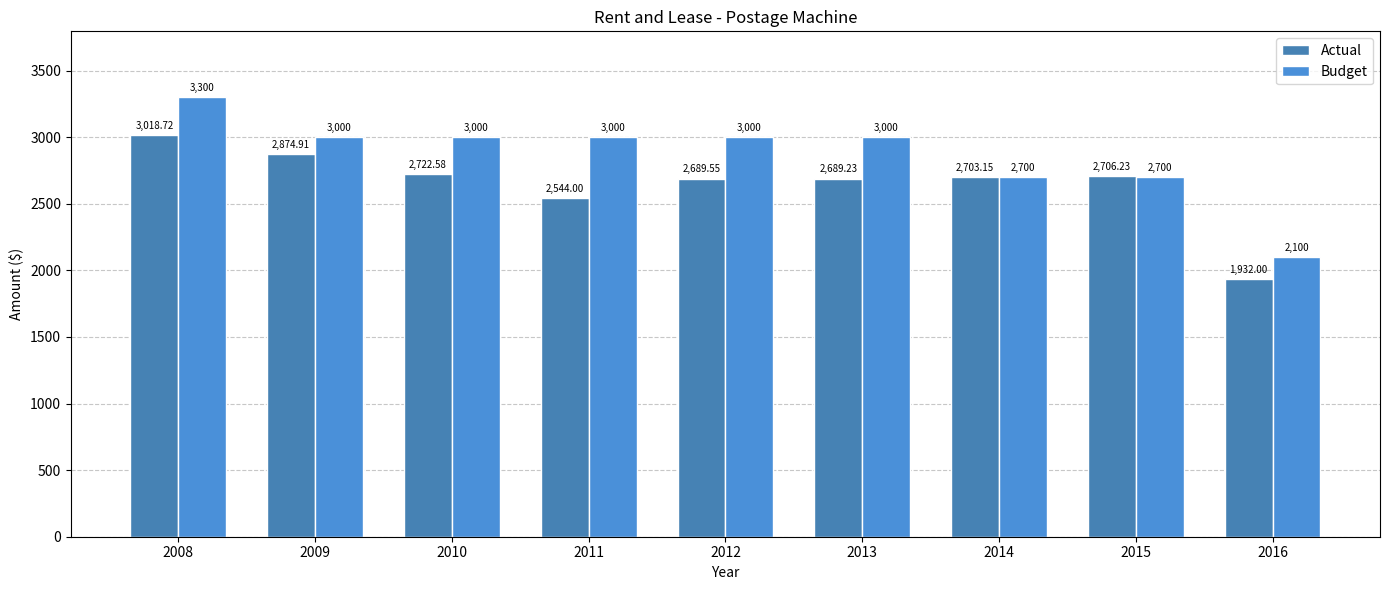

The Actual series shows 2874.9 at 2009. True or false?

True